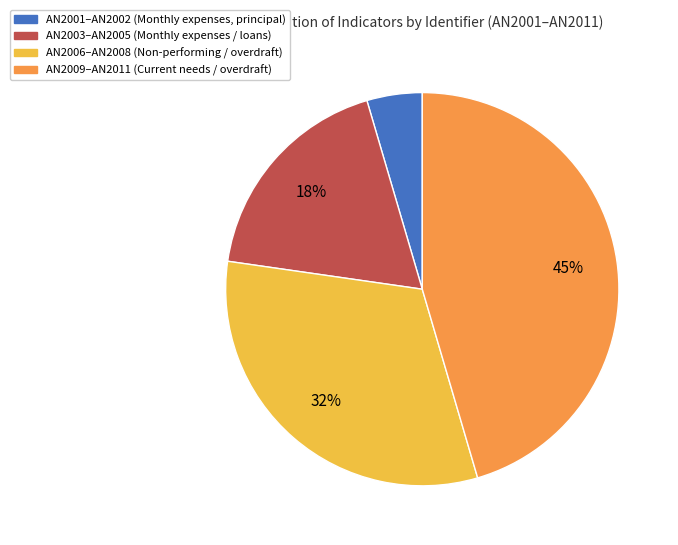

To the nearest percent, what portion does AN2009–AN2011 (Current needs / overdraft) represent?

45%